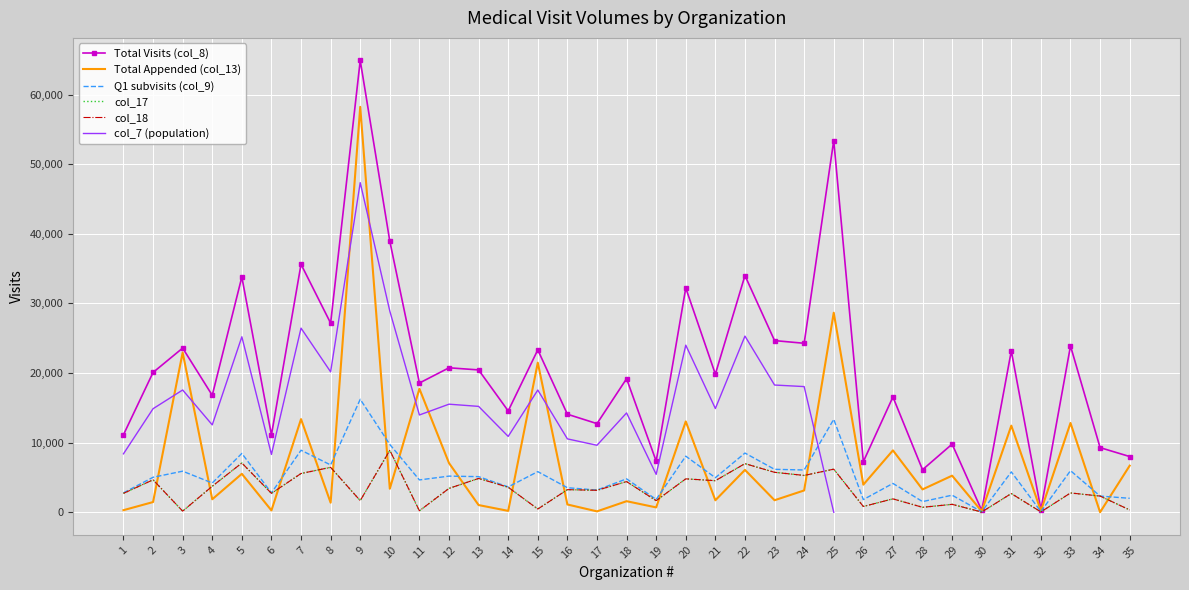

True or false: Total Visits (col_8) has a value of 7335 at 19.

True